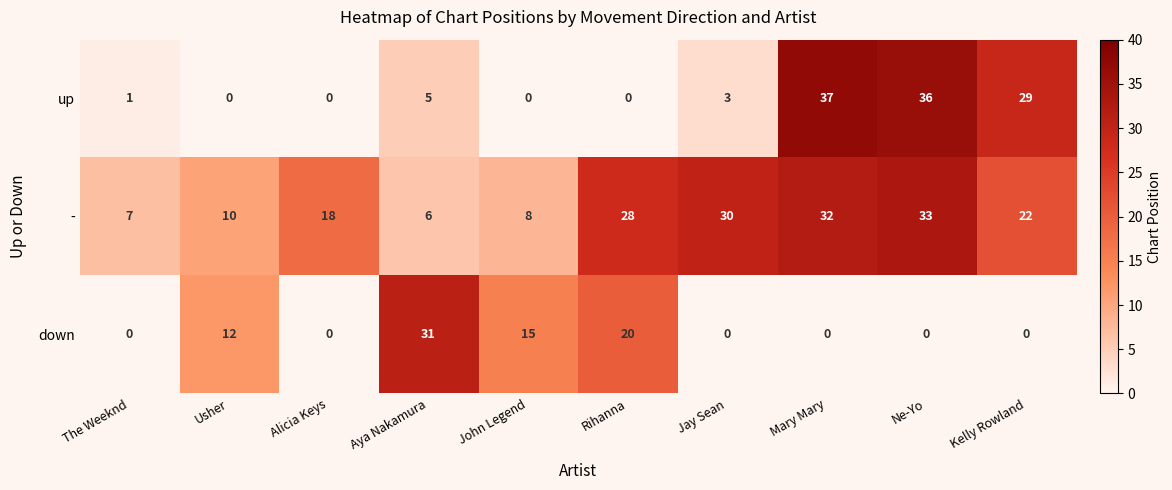

List the series in order of their peak value, lowest first.

down, -, up